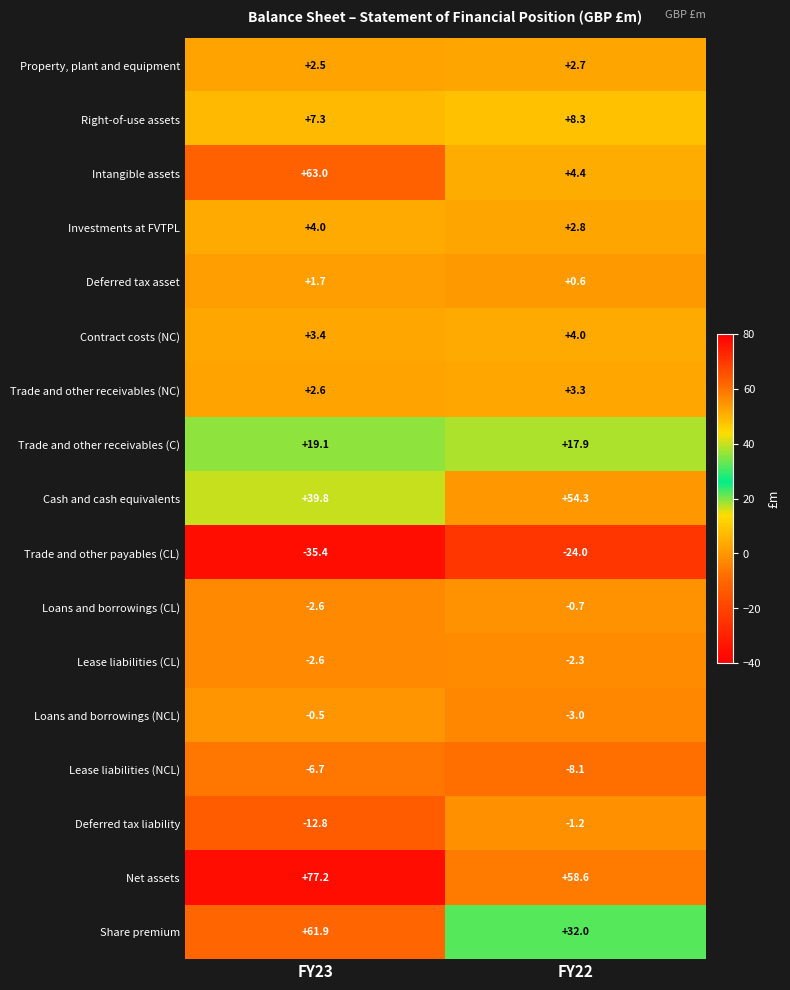

What is the average value of the Right-of-use assets series?

7.8